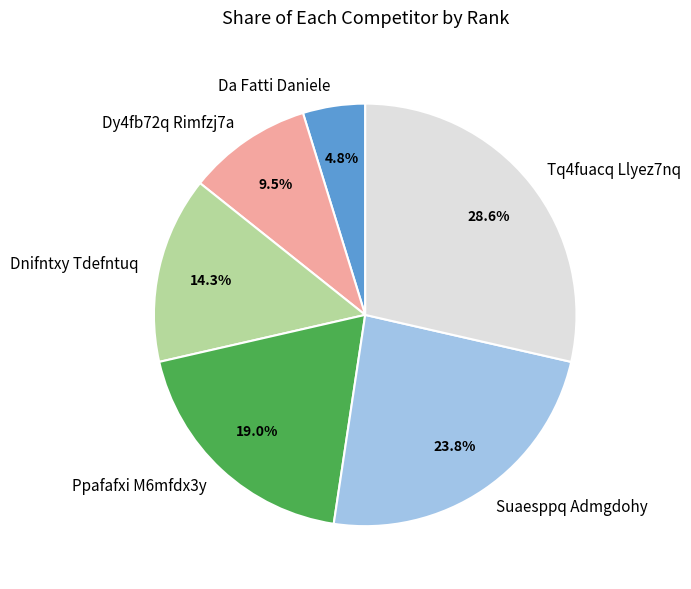

To the nearest percent, what is the difference between the largest and smallest slice percentages?

24%